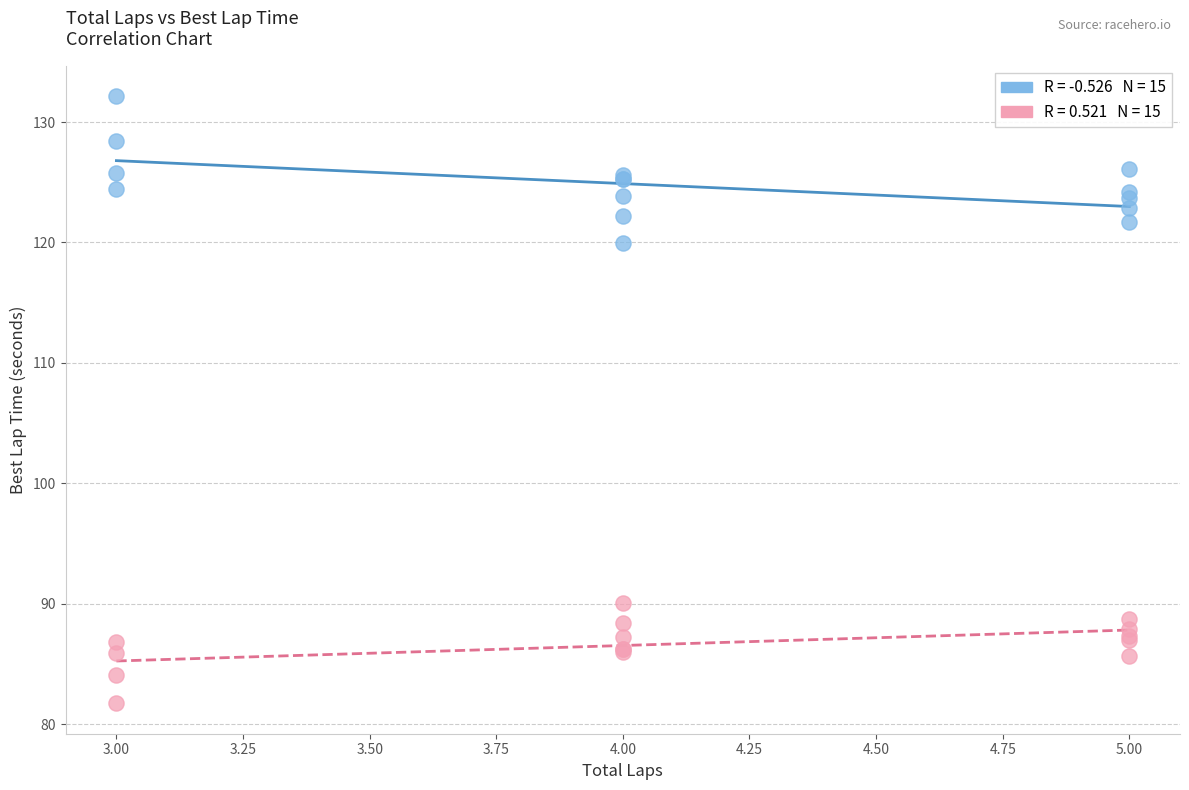

Across all series, what Y value is closest to 106?

120.0